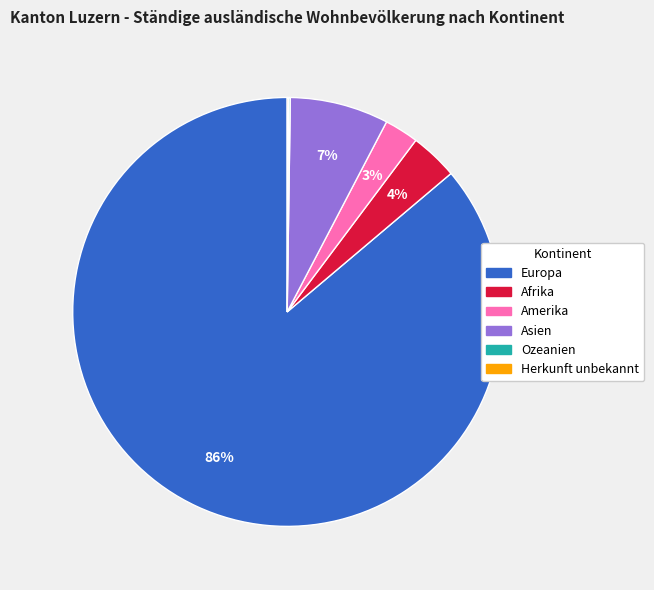

Is it true that Asien is 7% of the pie?

True